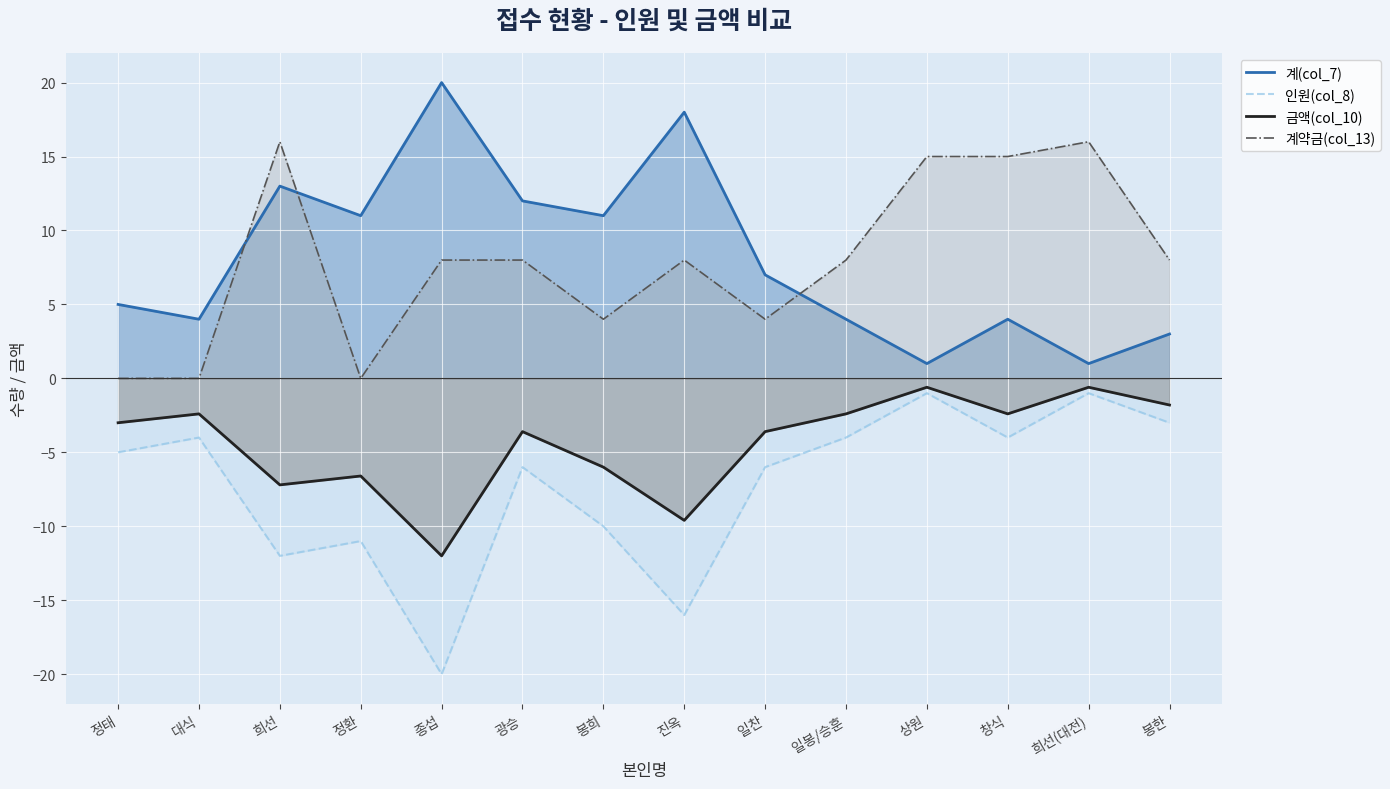

Which series has the widest spread of values?

계(col_7)